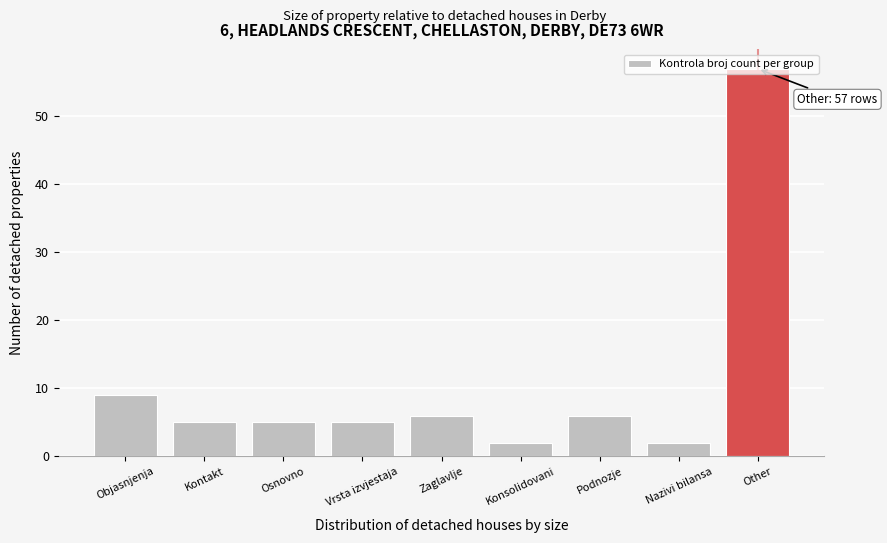

Is it true that the value at Other is 86?

False